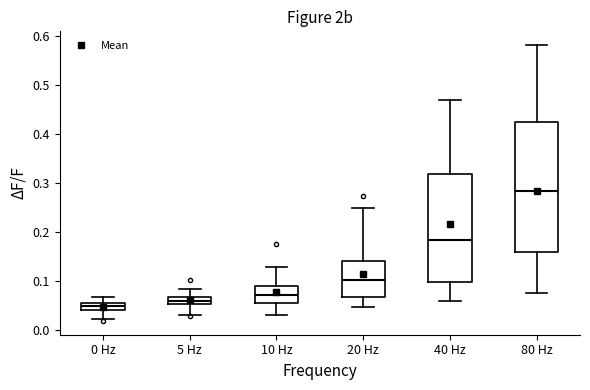

Which box has the highest median line?

80 Hz